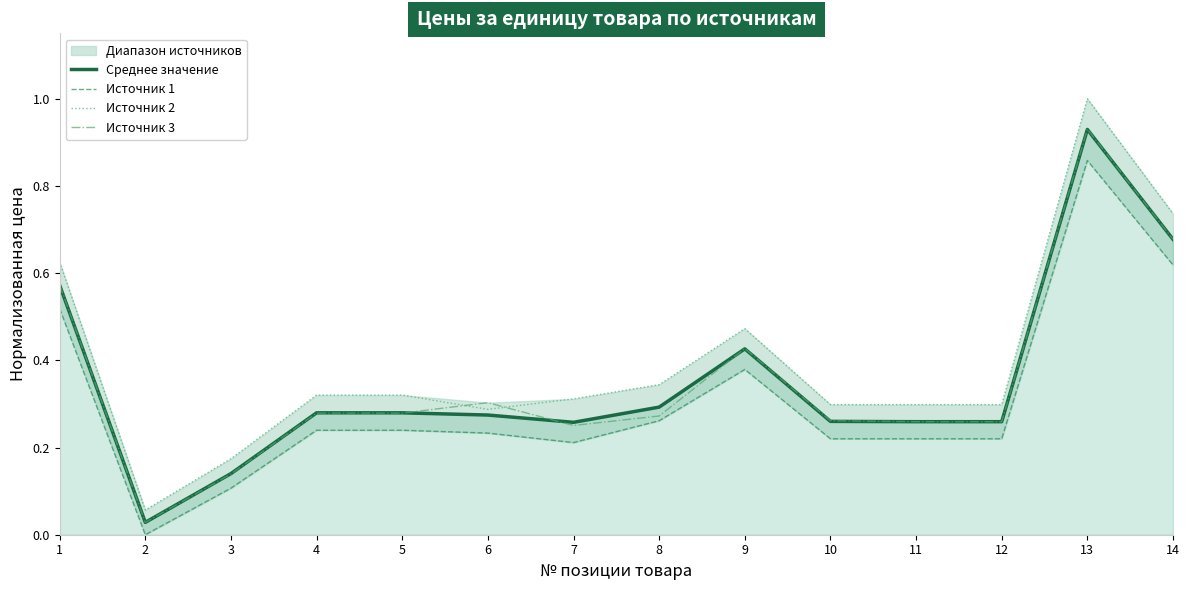

At which label is Источник 1 closest to 0?

2